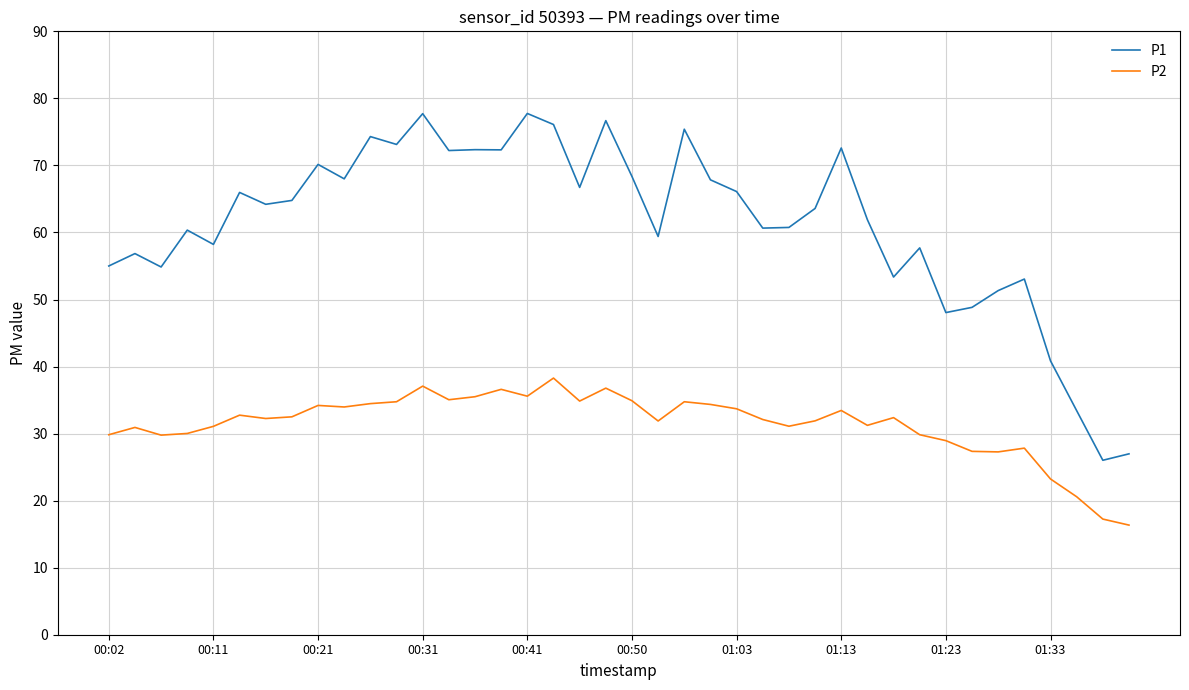

Rank the series by their average value, from lowest to highest.

P2, P1